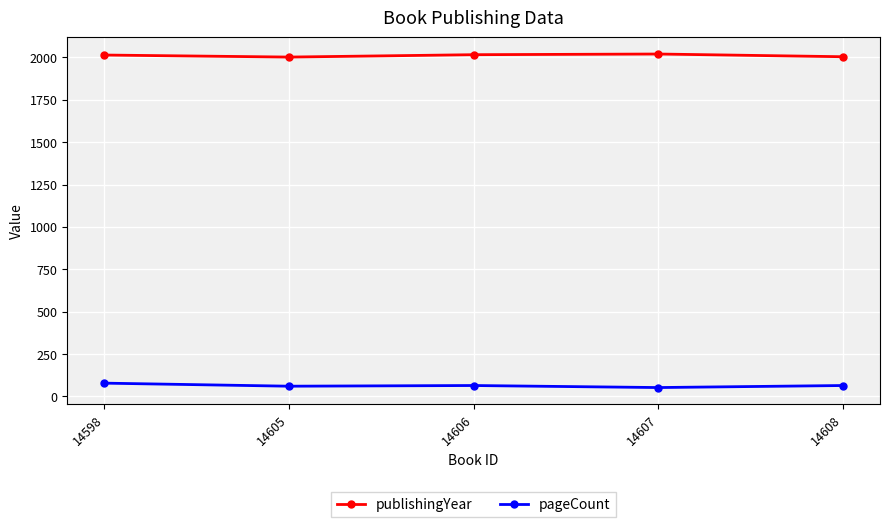

What is the maximum value for publishingYear?

2020